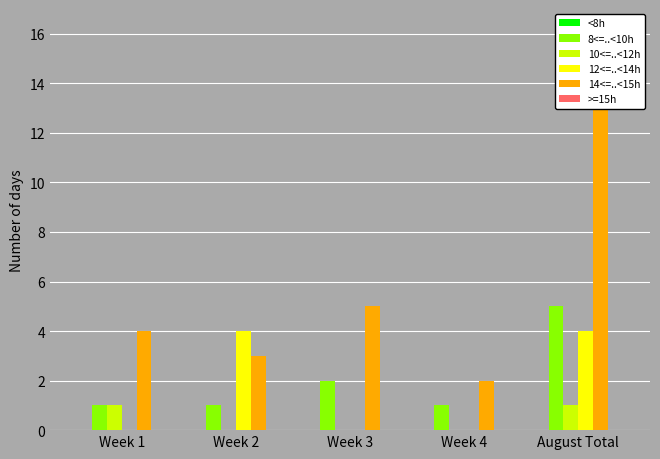

What is the difference between the 12<=..<14h values at Week 2 and Week 1?

4